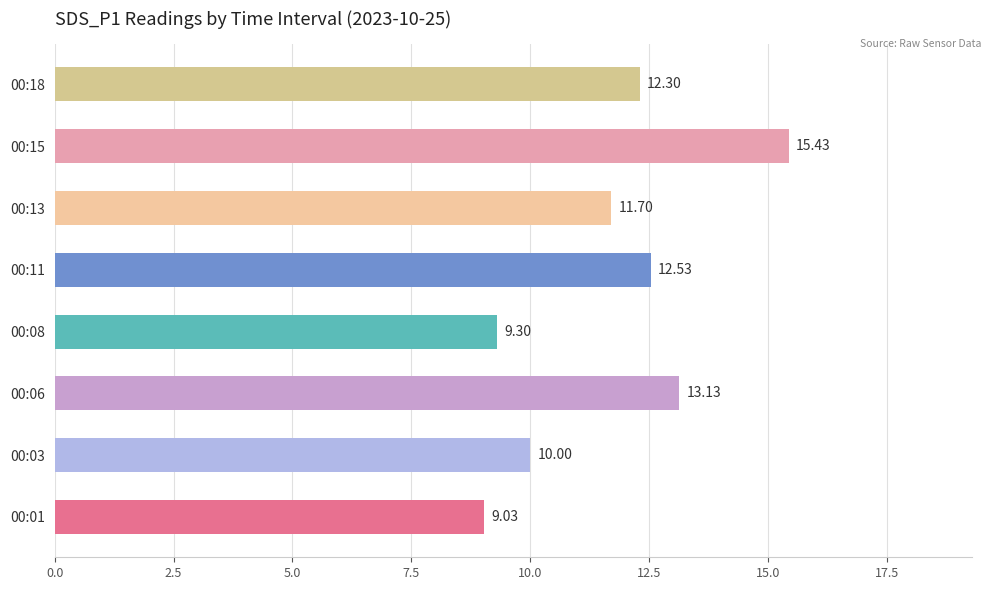

At which label is the value closest to 12?

00:13